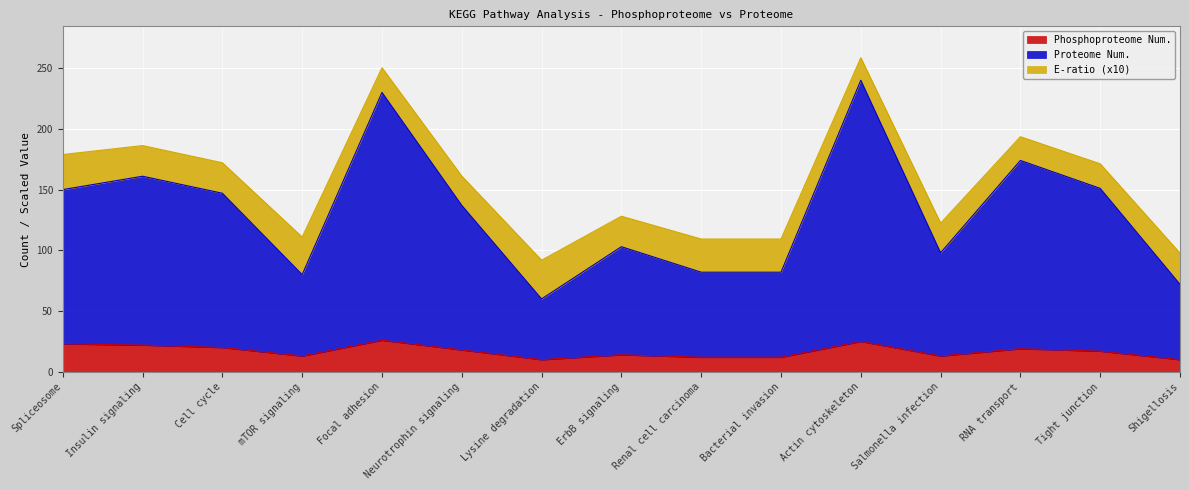

Where is the first local minimum for Phosphoproteome Num.?

mTOR signaling